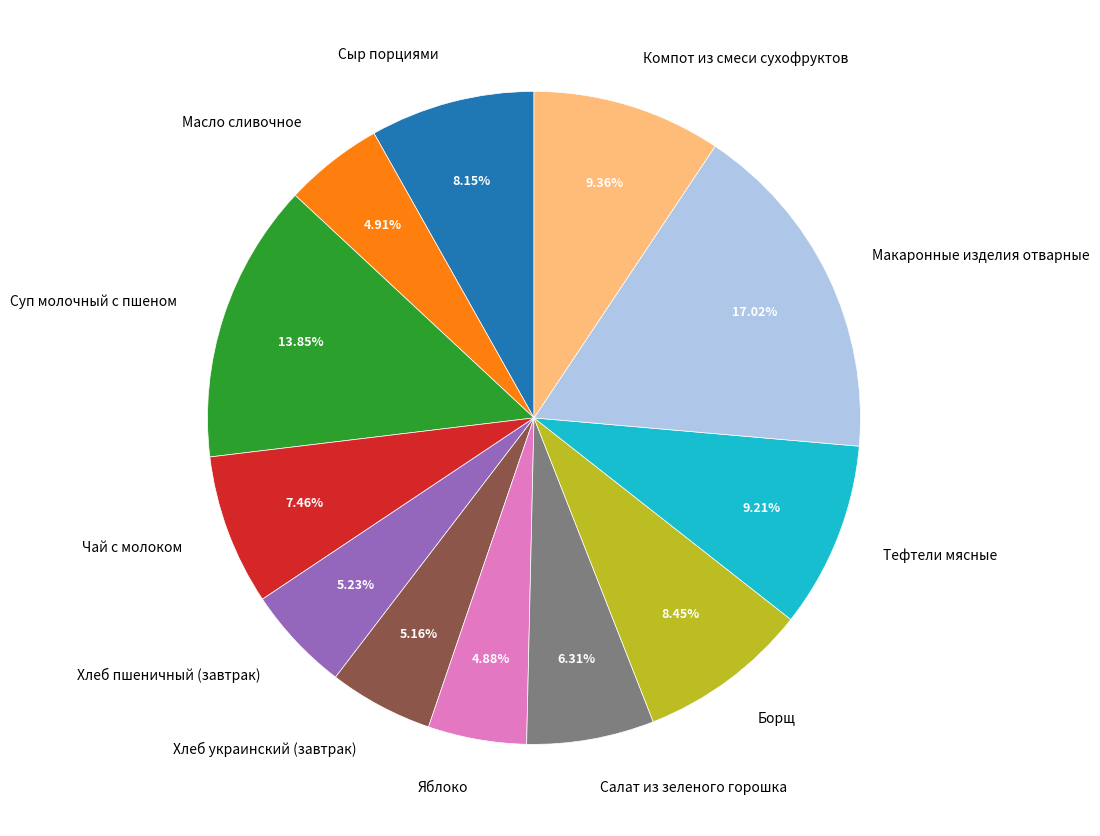

What percentage is the Тефтели мясные slice, to the nearest percent?

9%